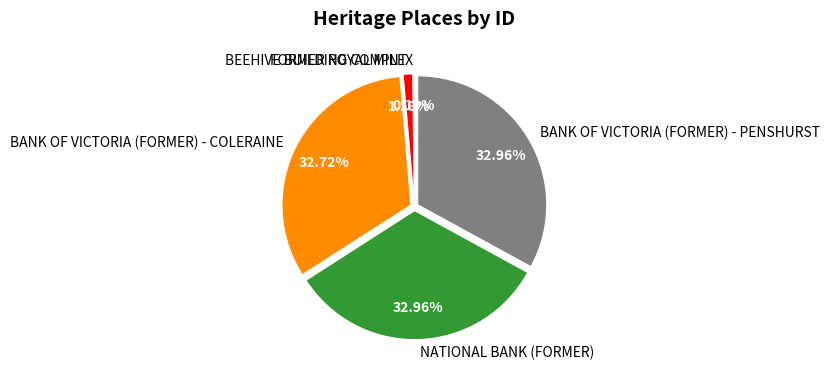

To the nearest percent, what percentage of the pie is BANK OF VICTORIA (FORMER) - COLERAINE?

33%